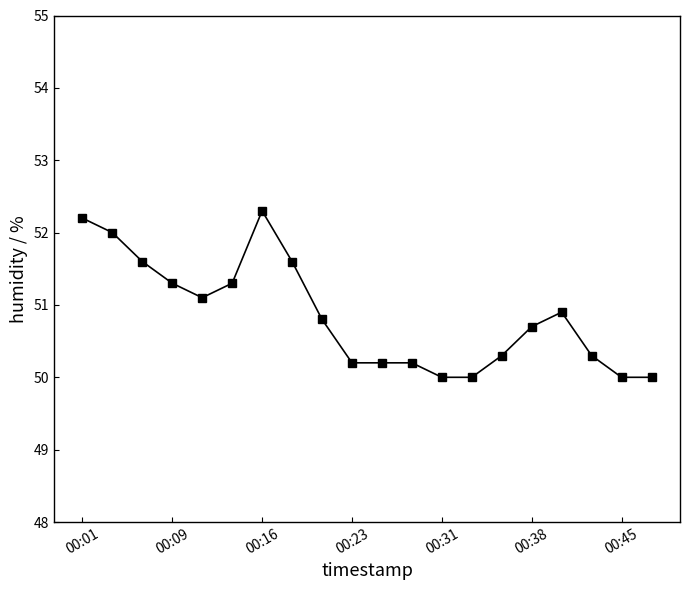

True or false: the data has more than 0 interior local peaks.

True